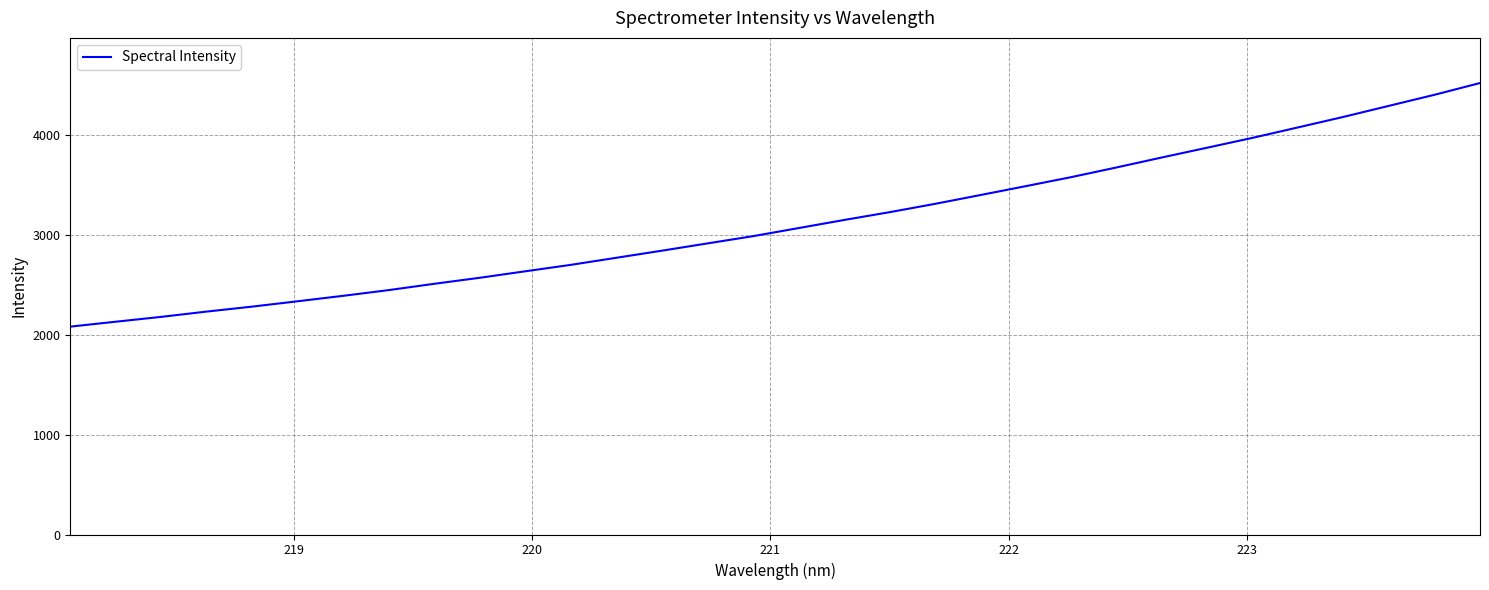

What is the greatest value displayed?

4516.7